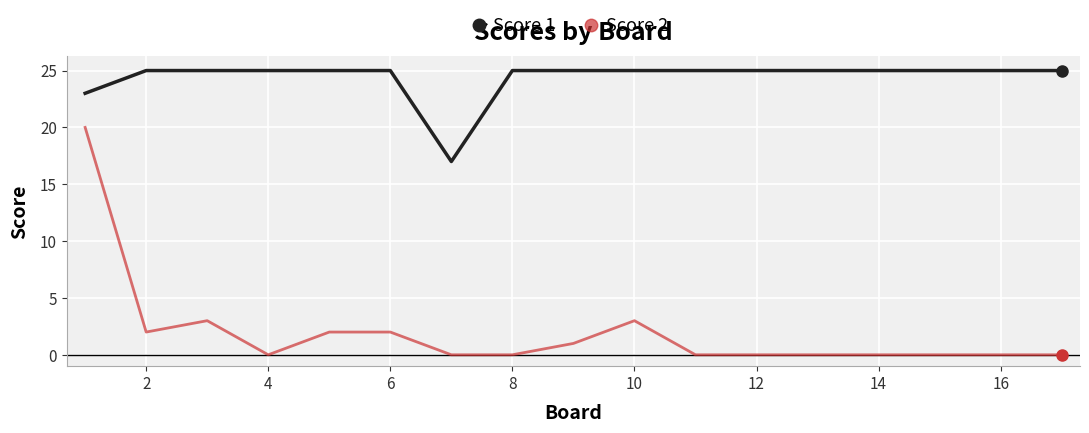

True or false: Score 2 and Score 1 cross at least once.

False